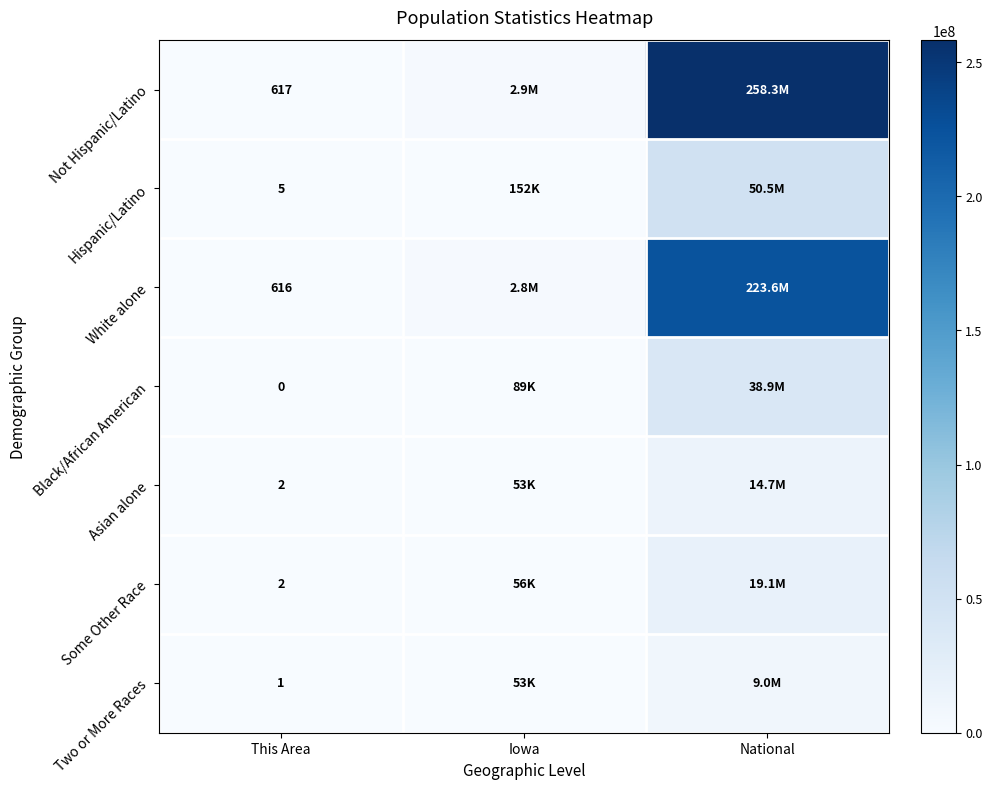

The Not Hispanic/Latino series shows 617 at This Area. True or false?

True